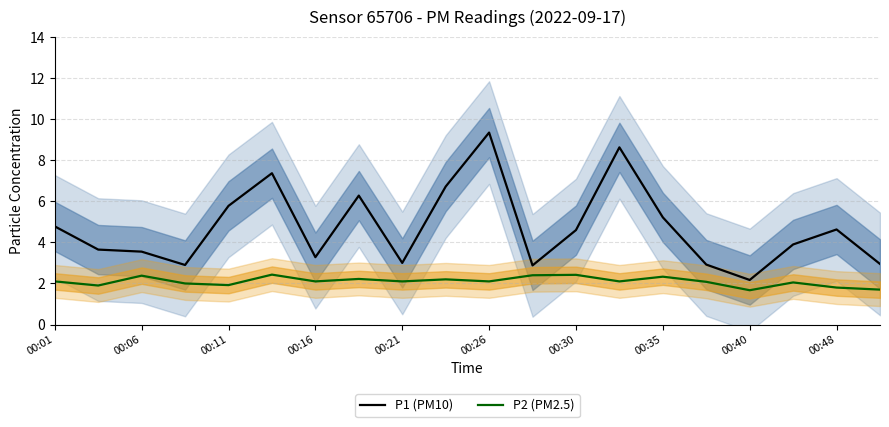

True or false: P1 (PM10) and P2 (PM2.5) intersect in this chart.

False